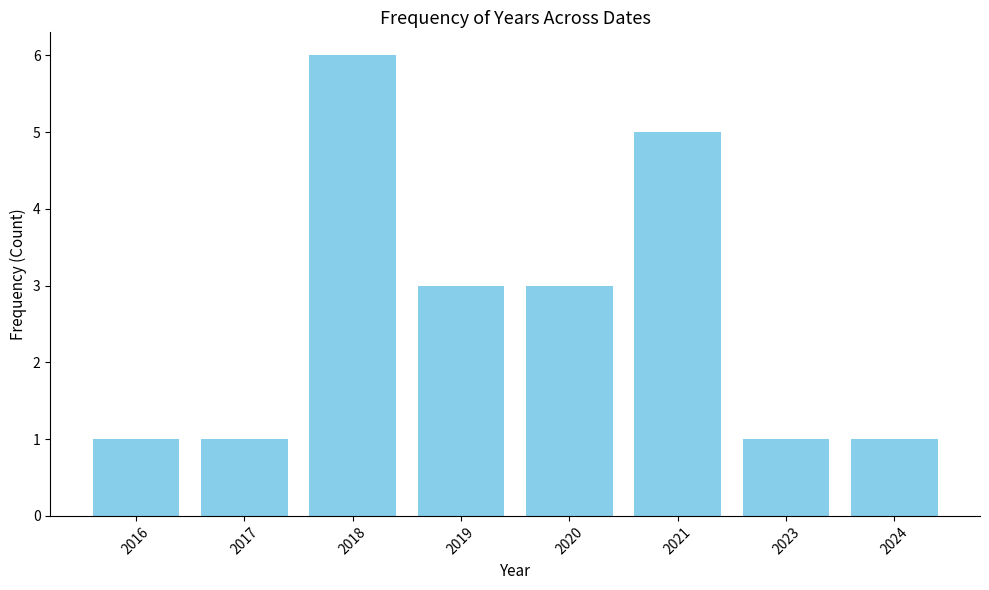

The chart shows a value of 6 at 2018. True or false?

True